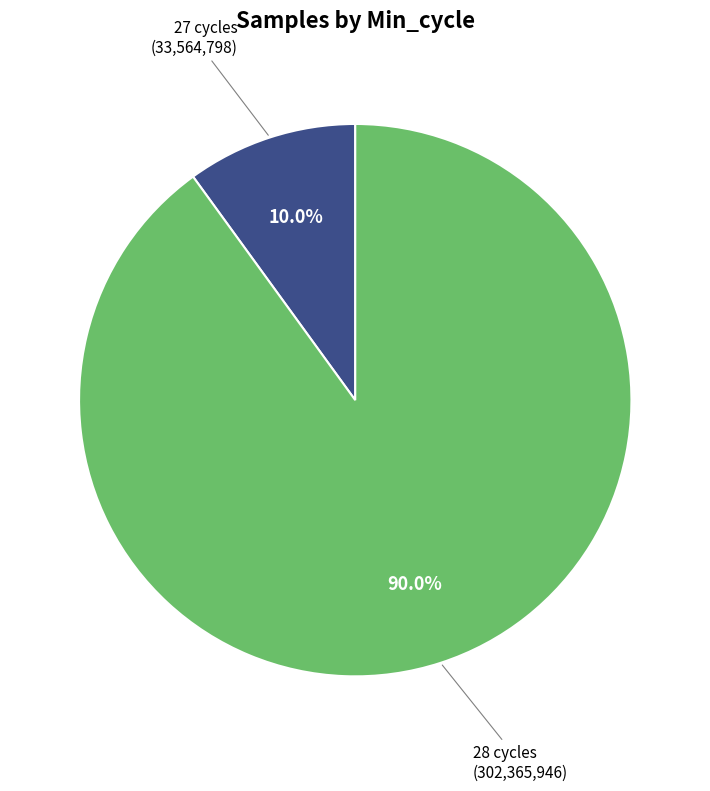

Approximately how many times larger is the value at 28 cycles compared to 27 cycles?

9.0